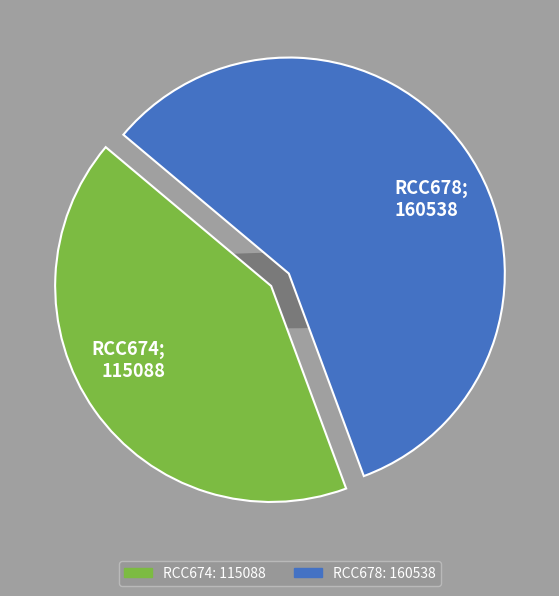

Does RCC674 represent more than half of the total?

No